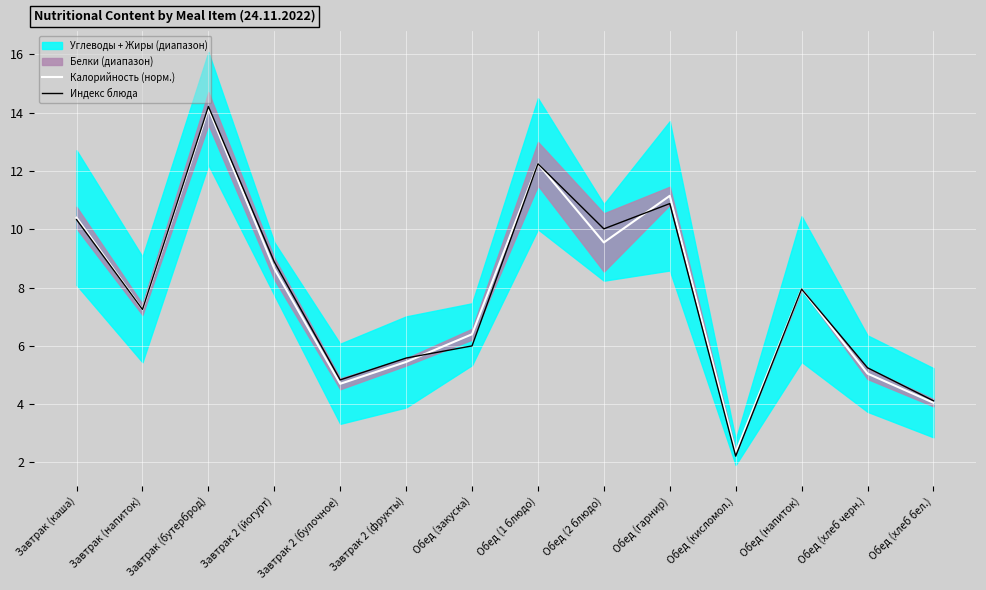

At which category does the chart reach its peak across all series?

Завтрак (бутерброд)